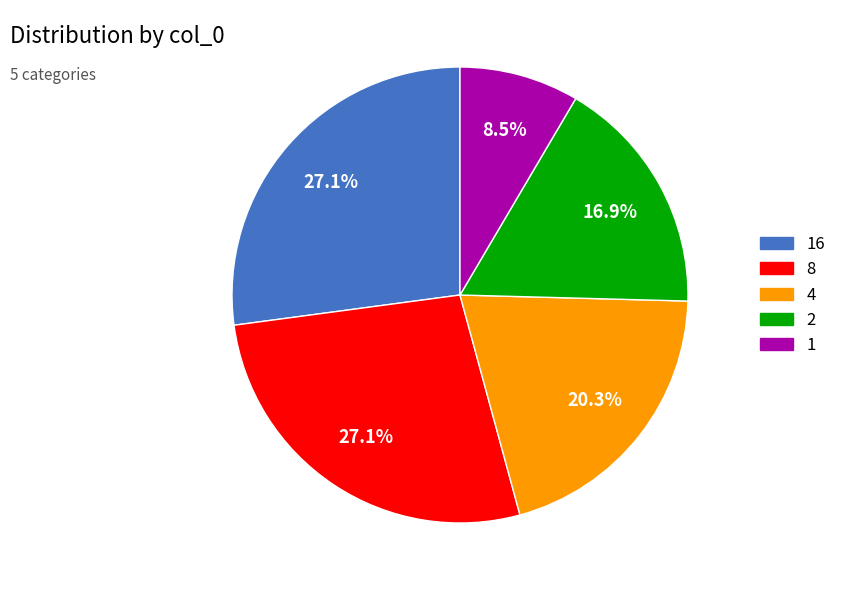

Does any single category account for the majority?

No